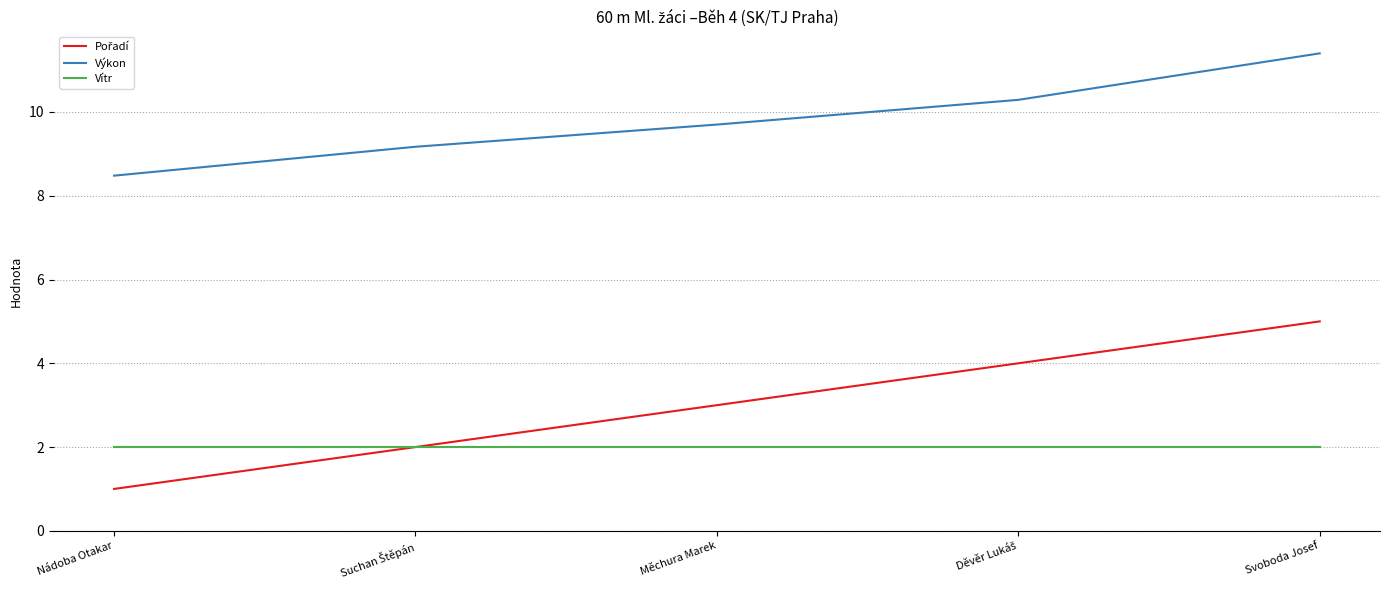

True or false: Výkon and Vítr cross at least once.

False